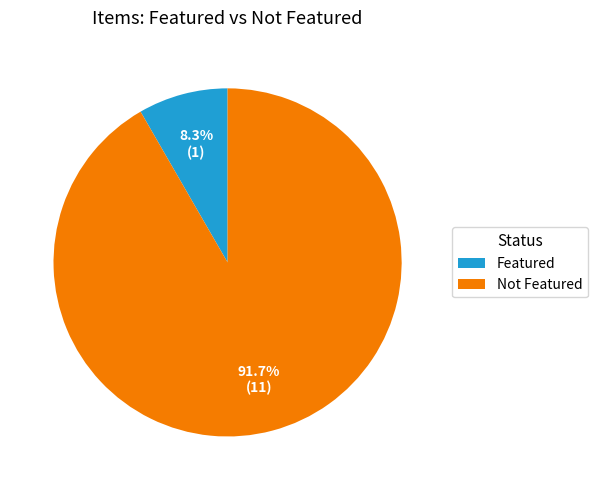

Is Not Featured the majority of the pie?

Yes